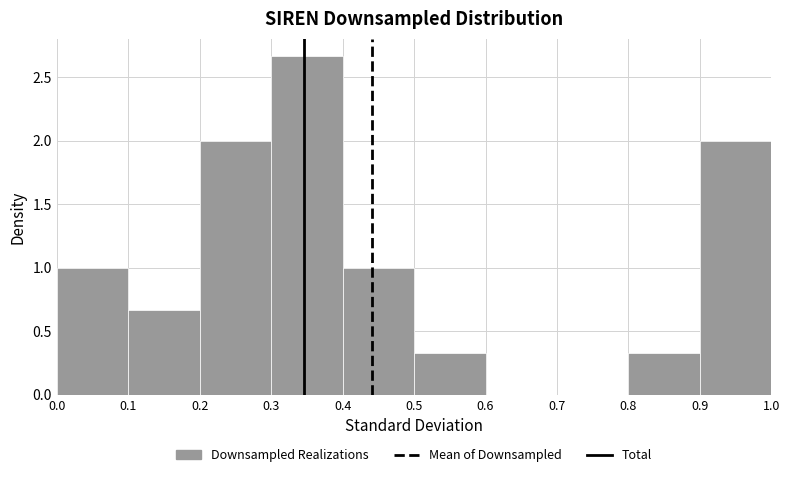

Reading left to right, list every bar in this chart as the range it spans on the x-axis followed by its height. The values are not printed on the chart, so give them approximately, as read against the axis.

0.0 to 0.1: 1.00
0.1 to 0.2: 0.65
0.2 to 0.3: 2.00
0.3 to 0.4: 2.65
0.4 to 0.5: 1.00
0.5 to 0.6: 0.35
0.6 to 0.7: 0
0.7 to 0.8: 0
0.8 to 0.9: 0.35
0.9 to 1.0: 2.00